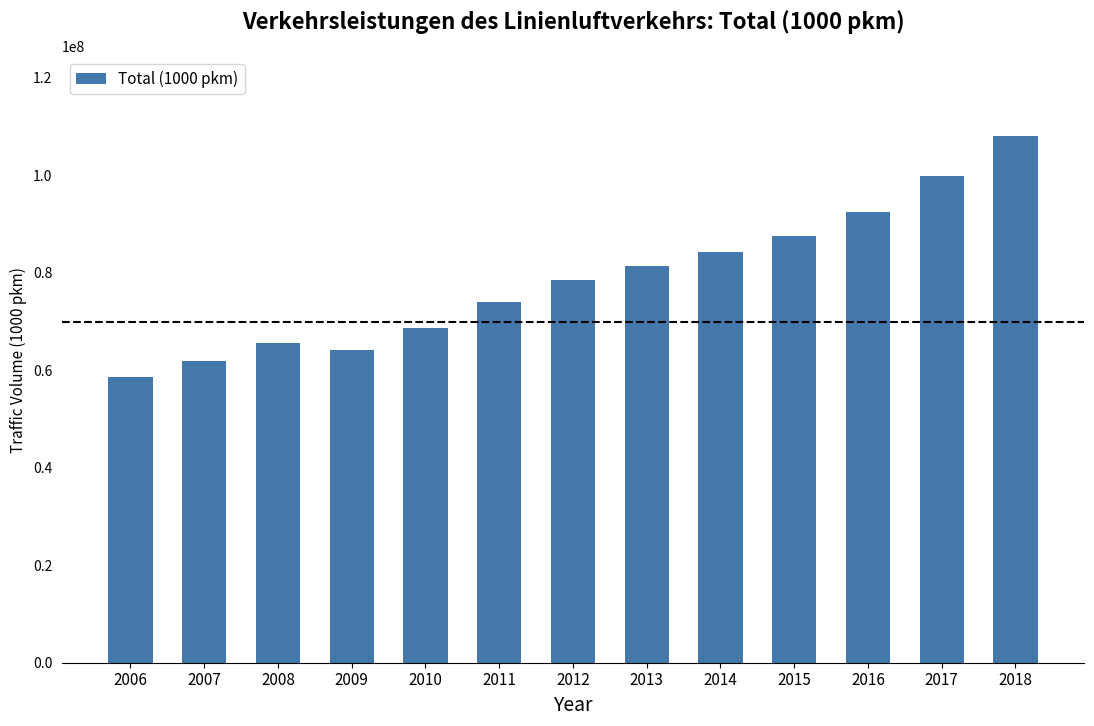

Approximately how many times larger is the value at 2018 compared to 2012?

1.4